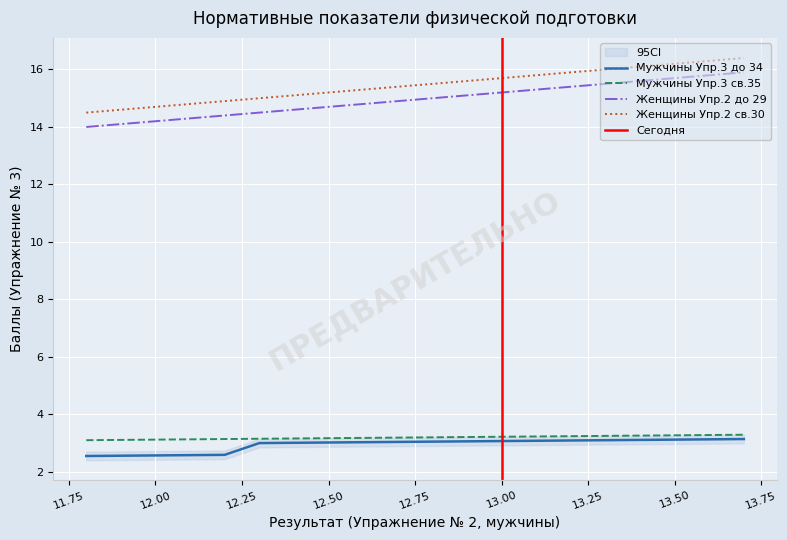

How many data points in Женщины Упр.2 св.30 (Баллы) are less than 15?

5